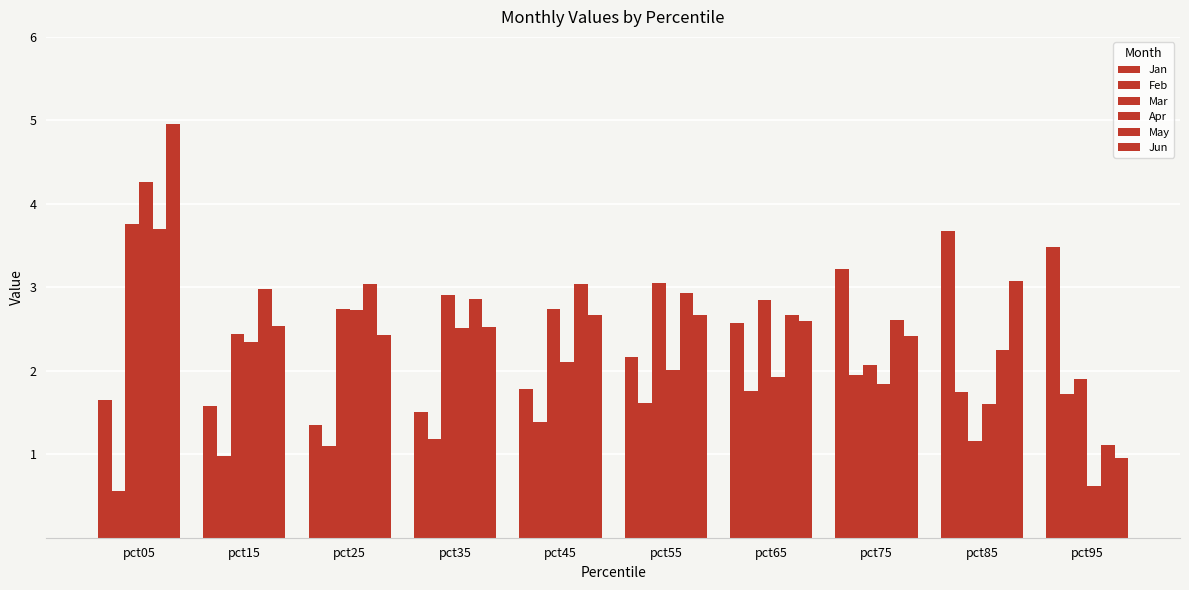

What is the smallest value displayed?

0.6